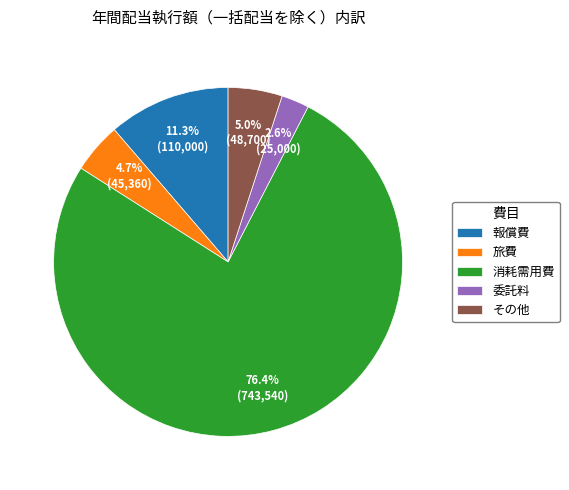

Which category accounts for the majority?

消耗需用費